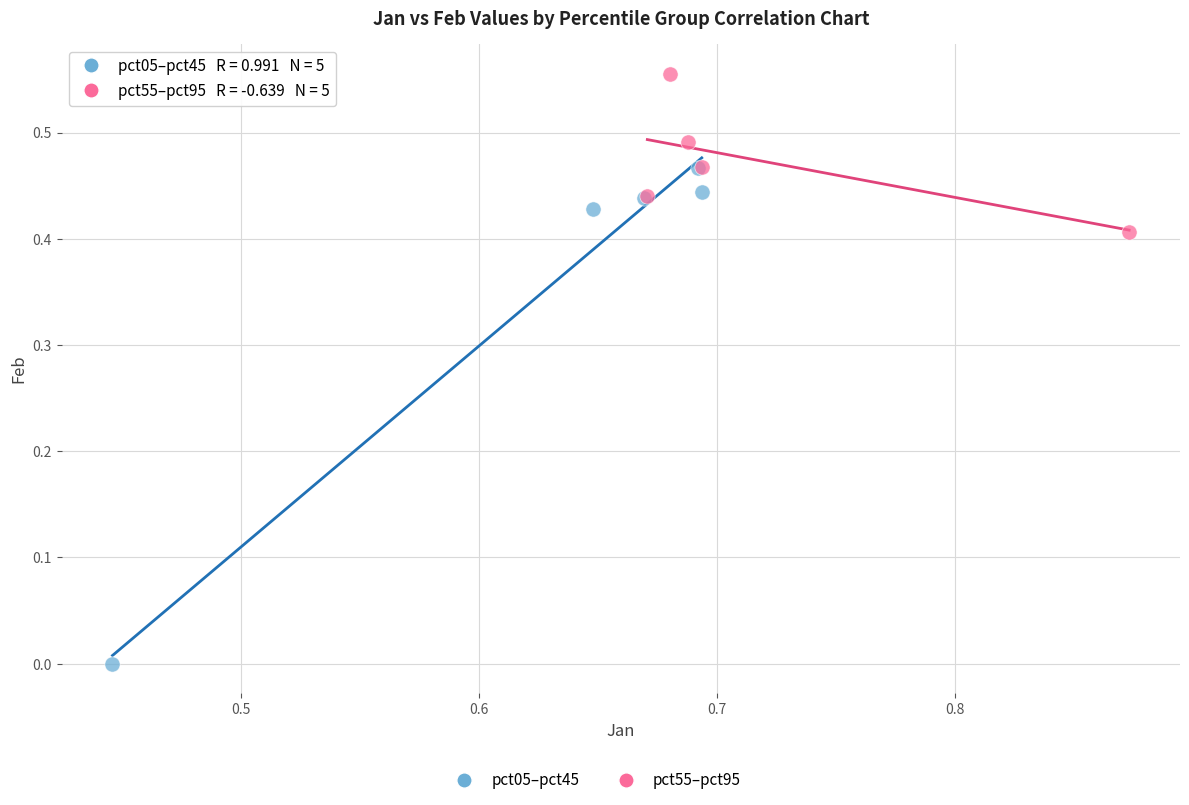

Which series reaches the maximum Y coordinate?

pct55–pct95